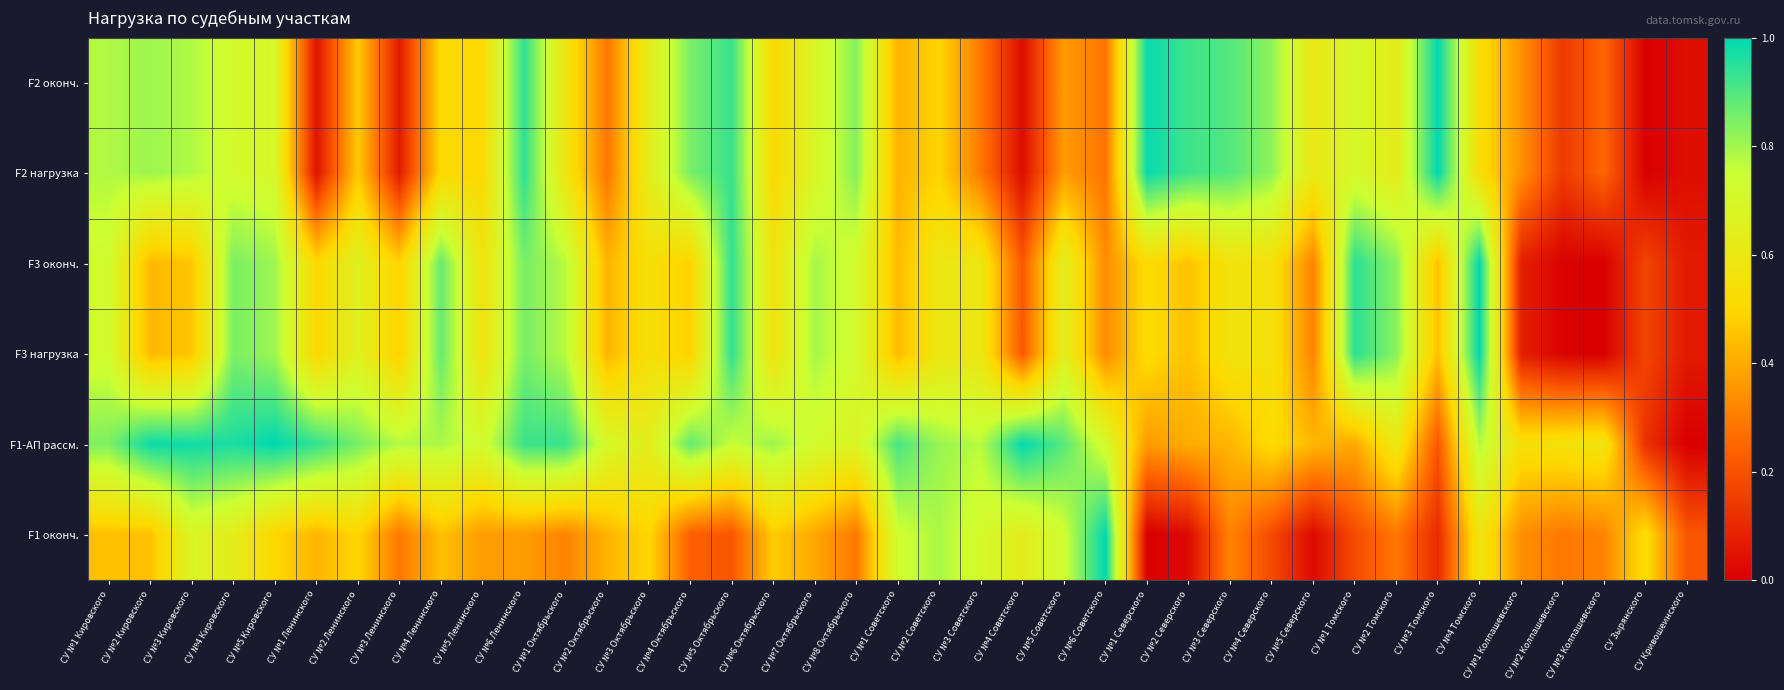

Rank the series by their maximum value, from highest to lowest.

F2 оконч., F2 нагрузка, F3 оконч., F3 нагрузка, F1-АП рассм., F1 оконч.